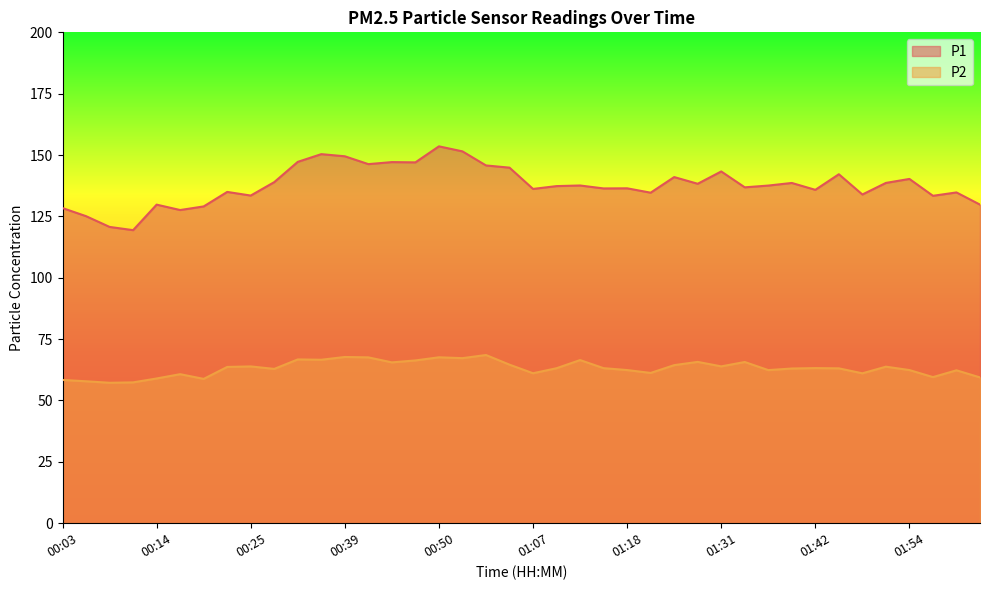

In P1, how many points are higher than both neighbors (excluding endpoints)?

13